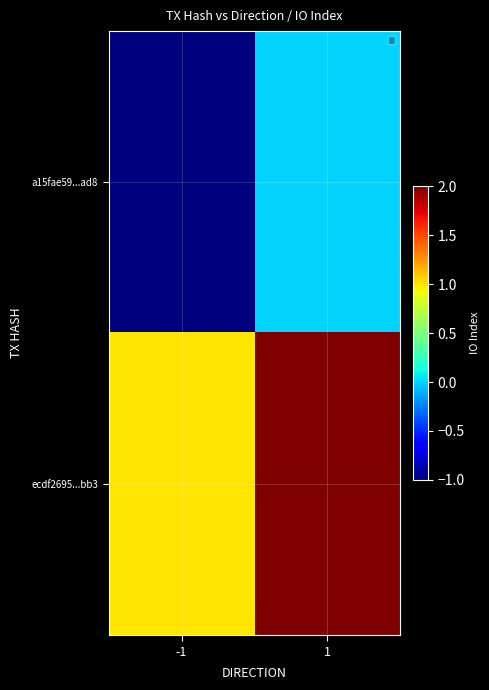

Rank the series at 1 from lowest to highest value.

a15fae59...ad8, ecdf2695...bb3